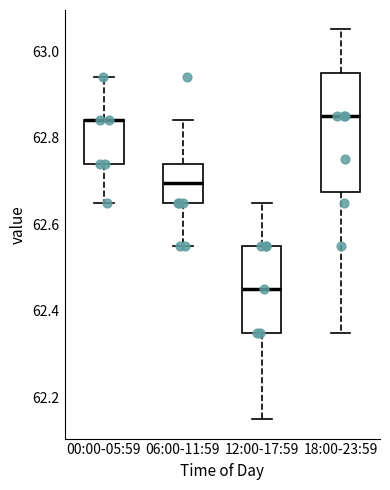

Comparing the boxes themselves (not the whiskers), which one is the tallest?

18:00-23:59